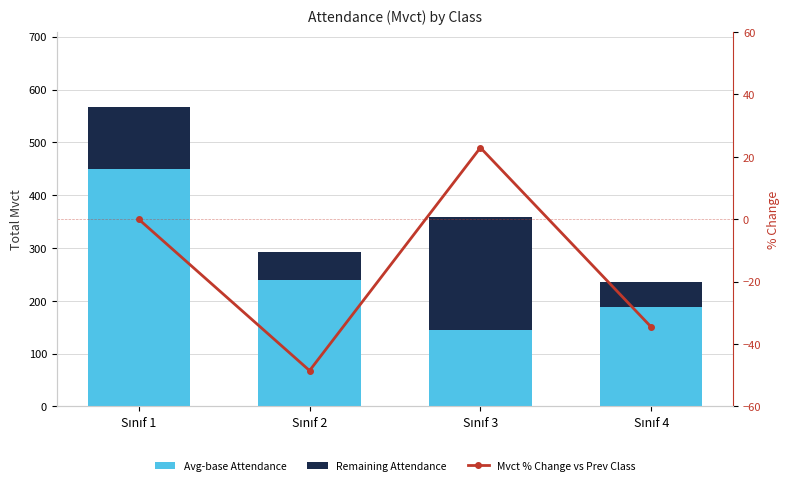

Does the chart contain any negative values?

Yes